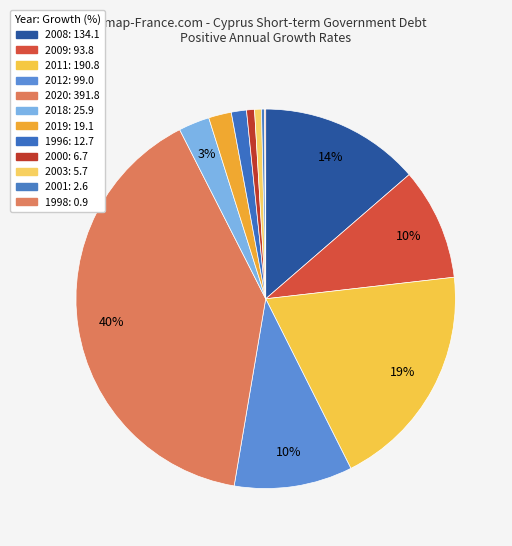

To the nearest percent, what is the difference between the 1996 and 2019 slice percentages?

1%